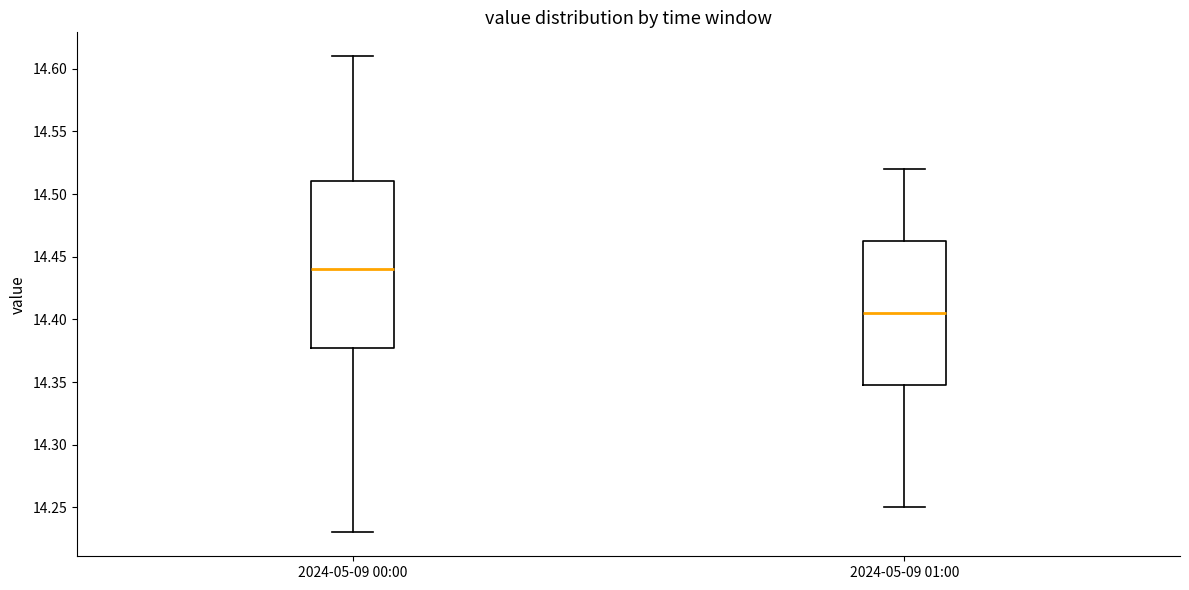

Which box has the highest median line?

2024-05-09 00:00